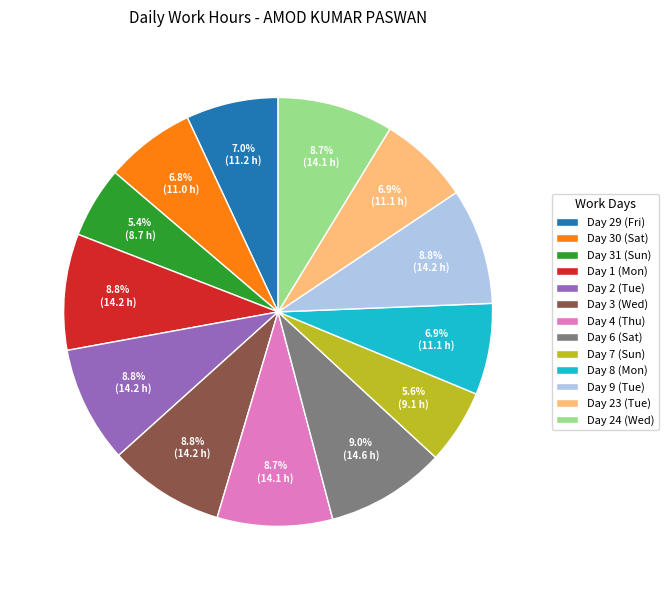

Does Day 9 (Tue) represent more than half of the total?

No